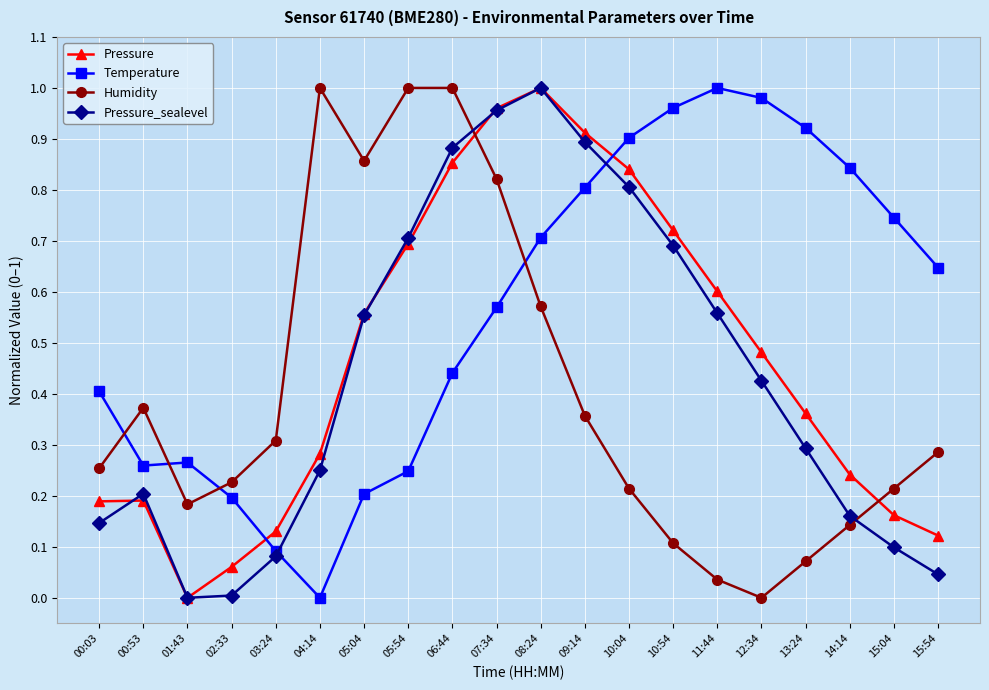

True or false: Humidity has a value of 0.3 at 03:24.

True